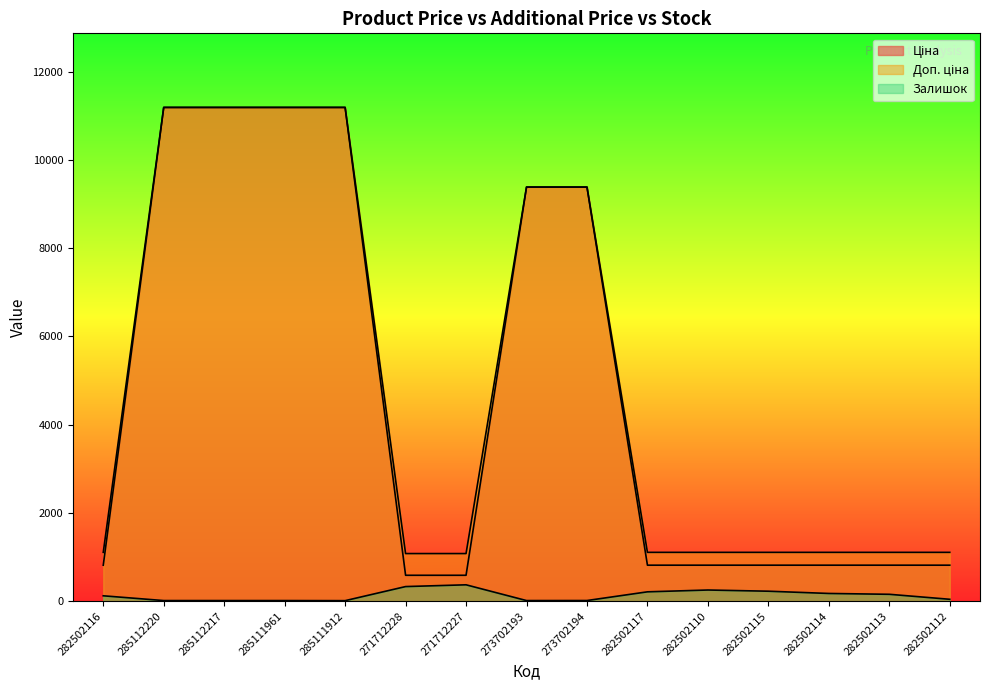

True or false: Залишок has more than 2 interior local peaks.

False